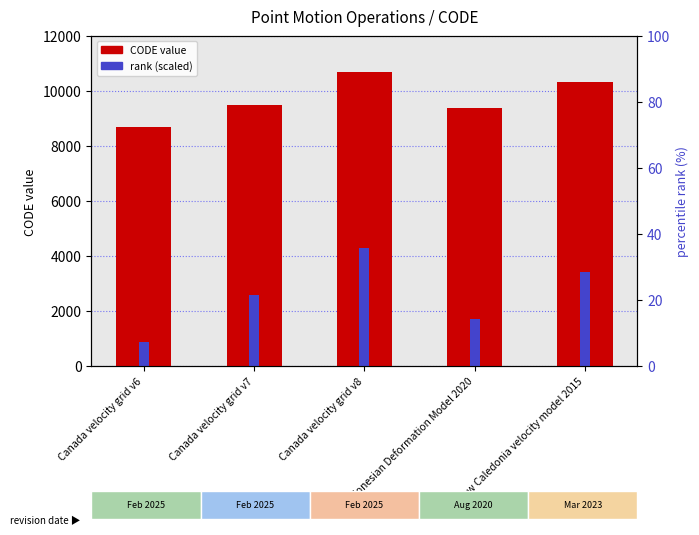

What is the maximum value shown in the chart?

10707.0